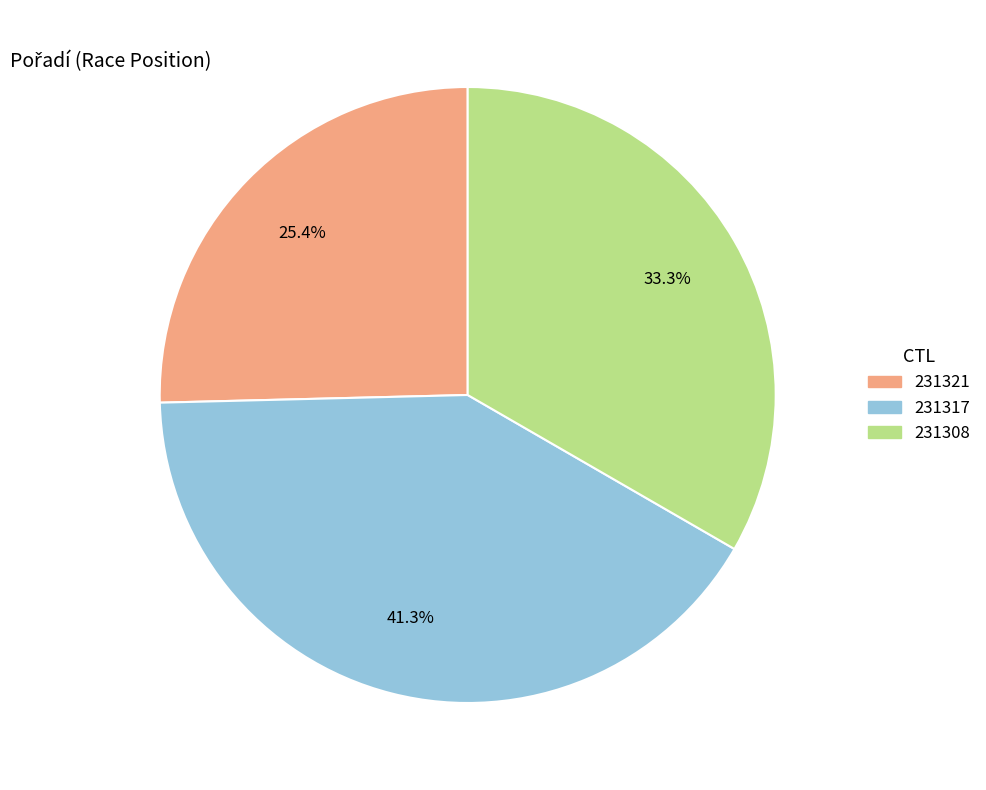

Is it true that 231317 is 51% of the pie?

False